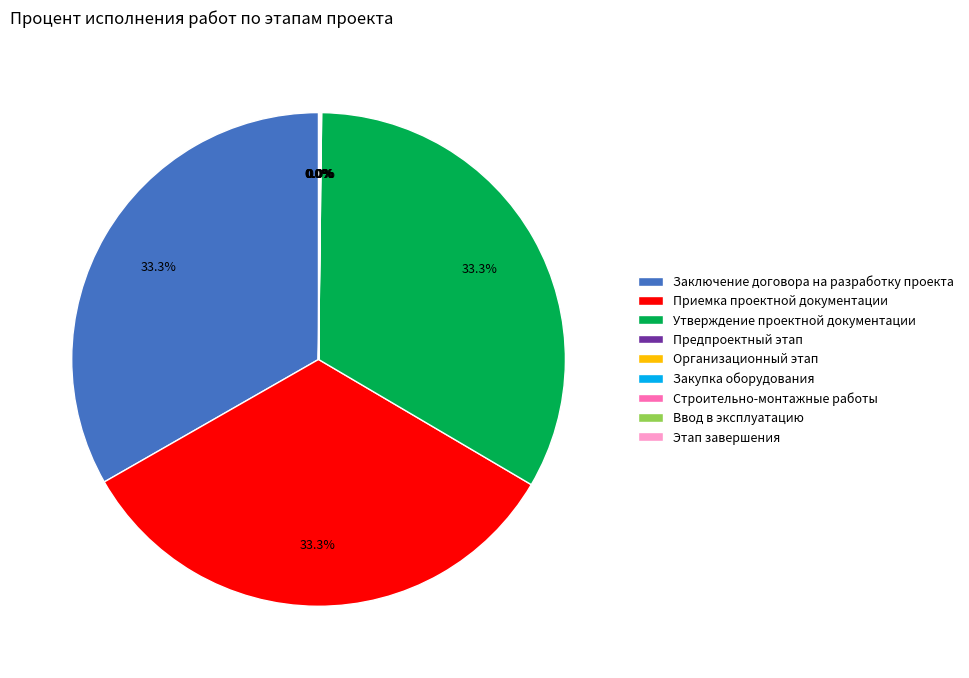

What percentage do Заключение договора на разработку проекта and Приемка проектной документации together represent?

66.7%